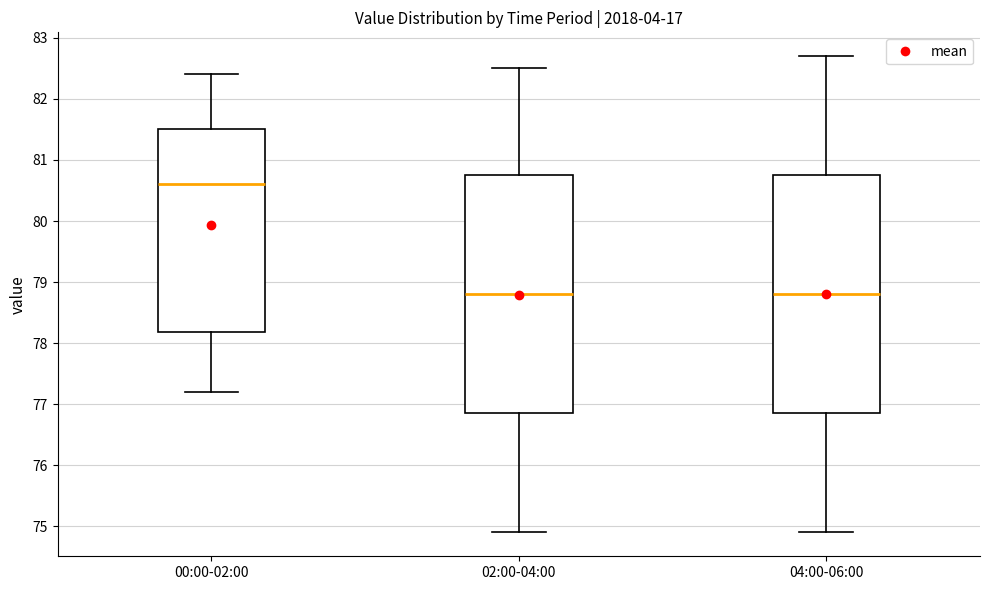

Reading left to right, transcribe this box plot: for each box, give where its median line is, the range the box spans, and where its two whiskers end, as read against the y-axis. The values are not printed on the chart, so give them approximately, as read against the axis.

00:00-02:00: median 80.6, box 78.2 to 81.5, whiskers 77.2 to 82.4
02:00-04:00: median 78.8, box 76.9 to 80.8, whiskers 74.9 to 82.5
04:00-06:00: median 78.8, box 76.9 to 80.8, whiskers 74.9 to 82.7